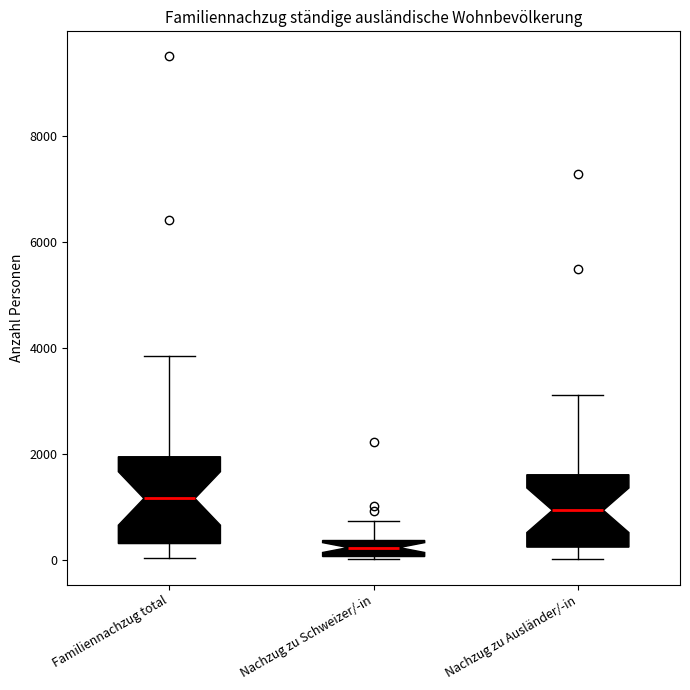

Which box is the tallest, from its lower edge to its upper edge?

Familiennachzug total